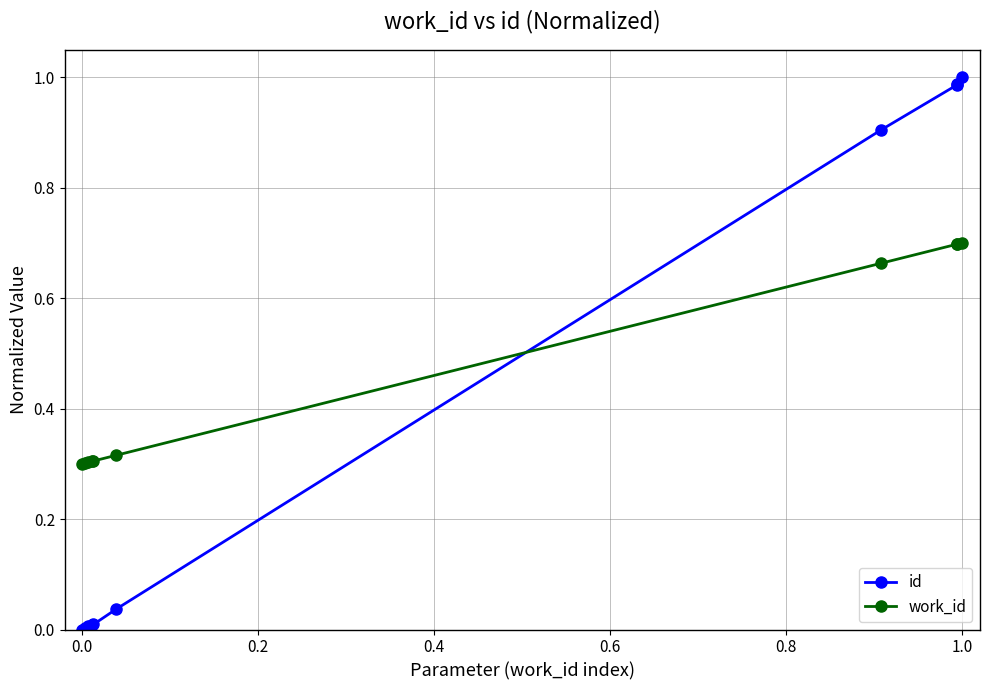

How many lines are shown in the chart?

2